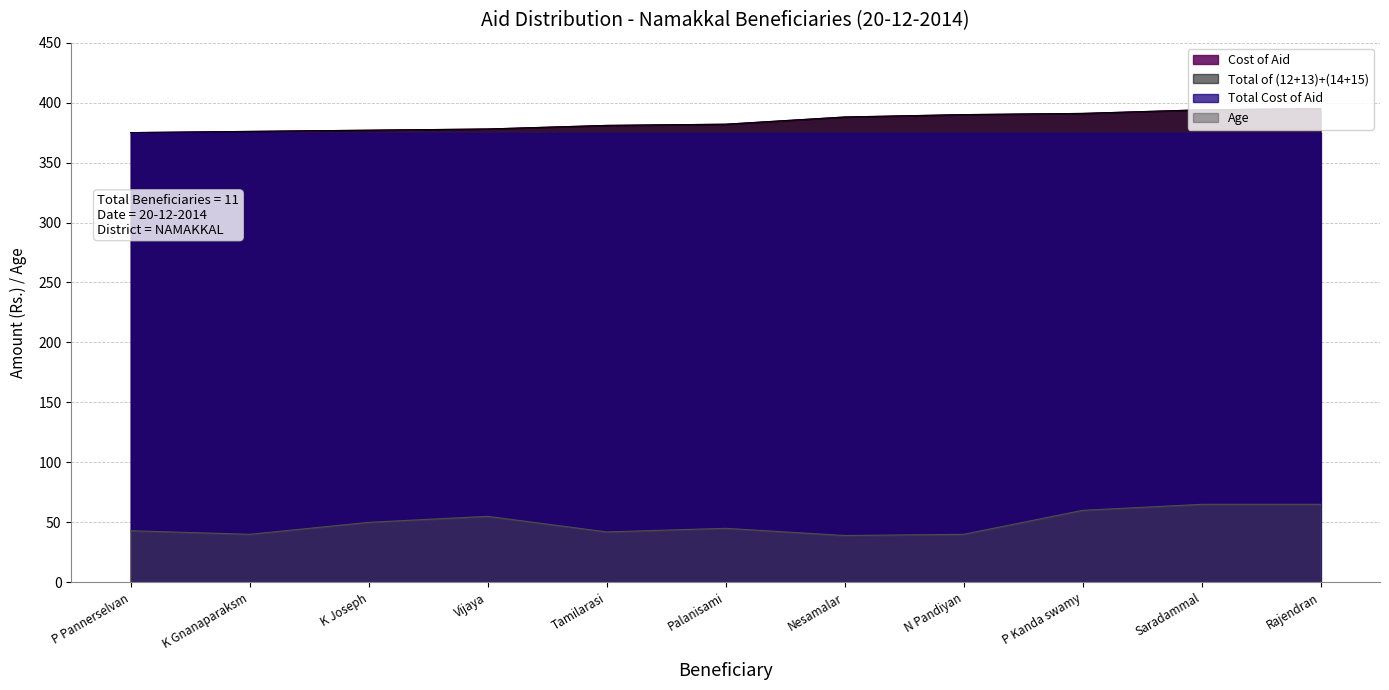

Which series changed the most between Vijaya and P Kanda swamy?

Cost of Aid